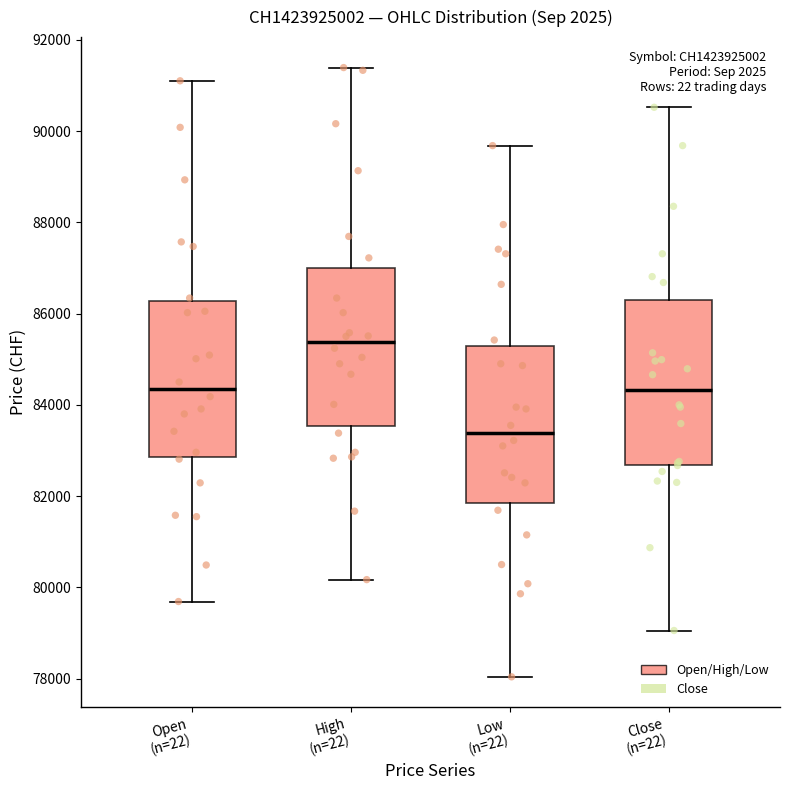

Reading left to right, read every box against the y-axis: the position of its median line, the range the box covers, and the ends of its whiskers. The values are not printed on the chart, so give them approximately, as read against the axis.

Open (n=22): median 84400, box 82800 to 86200, whiskers 79600 to 91200
High (n=22): median 85400, box 83600 to 87000, whiskers 80200 to 91400
Low (n=22): median 83400, box 81800 to 85200, whiskers 78000 to 89600
Close (n=22): median 84400, box 82600 to 86200, whiskers 79000 to 90600